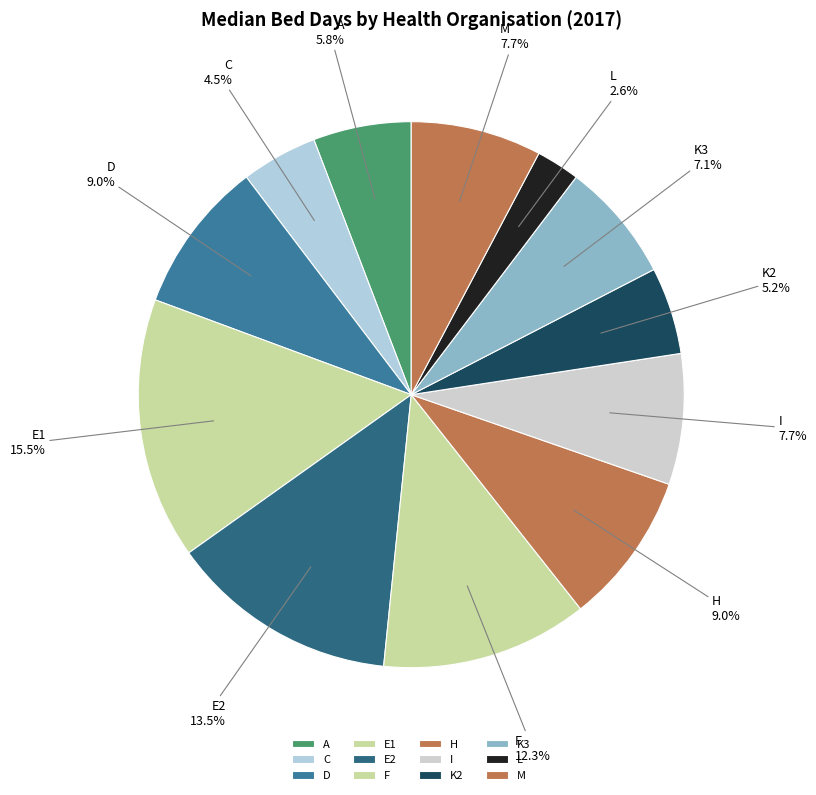

How many slices are in this pie chart?

12